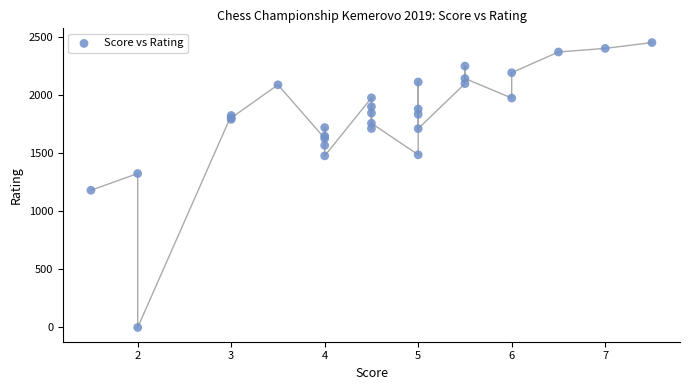

What Y value in the scatter plot is closest to 1225?

1180